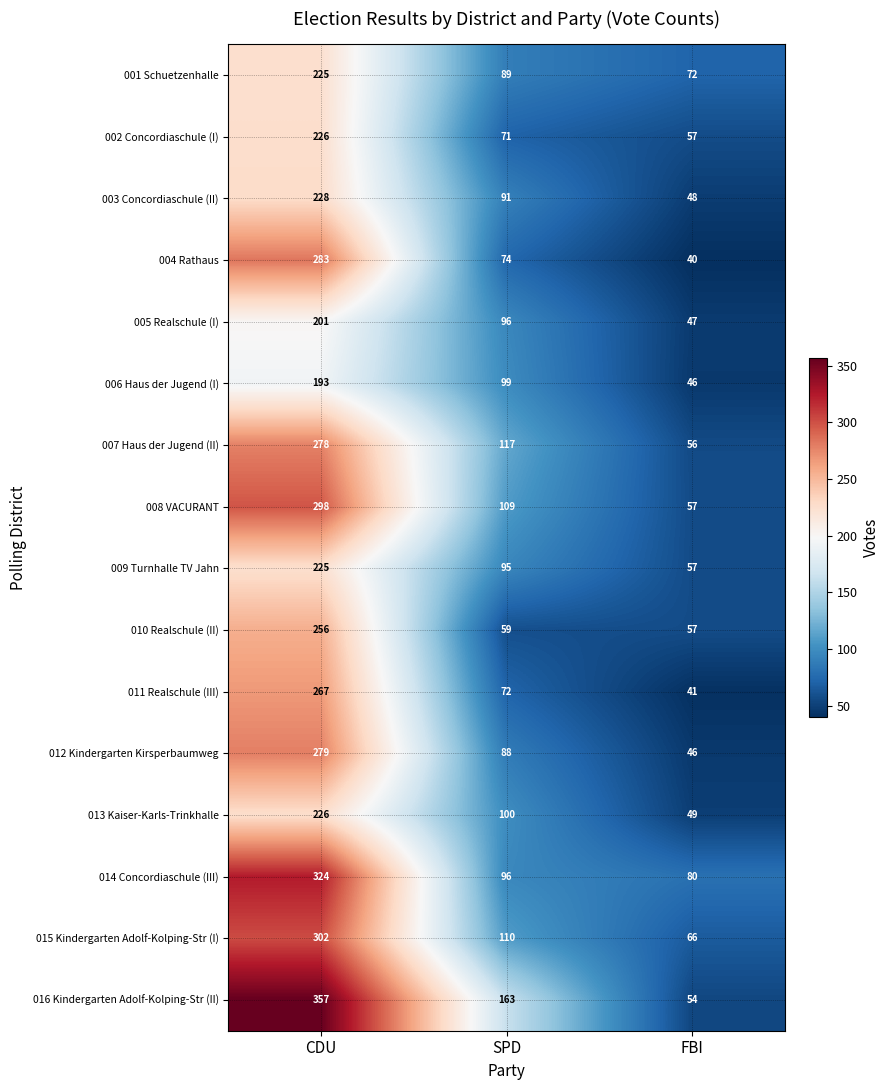

At which category is the sum across all series the highest?

CDU